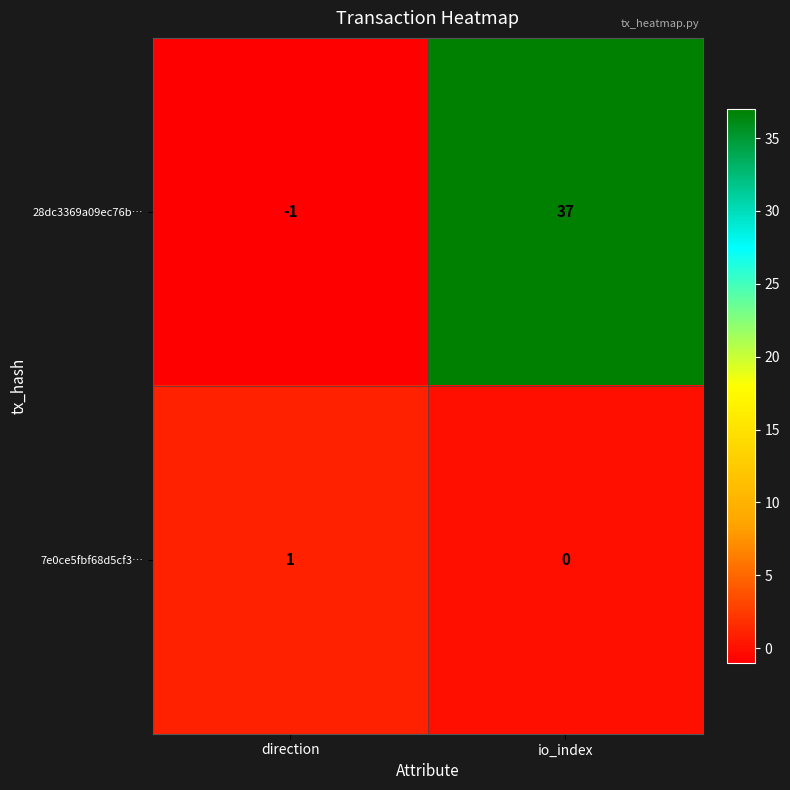

How many data points does each series have?

2